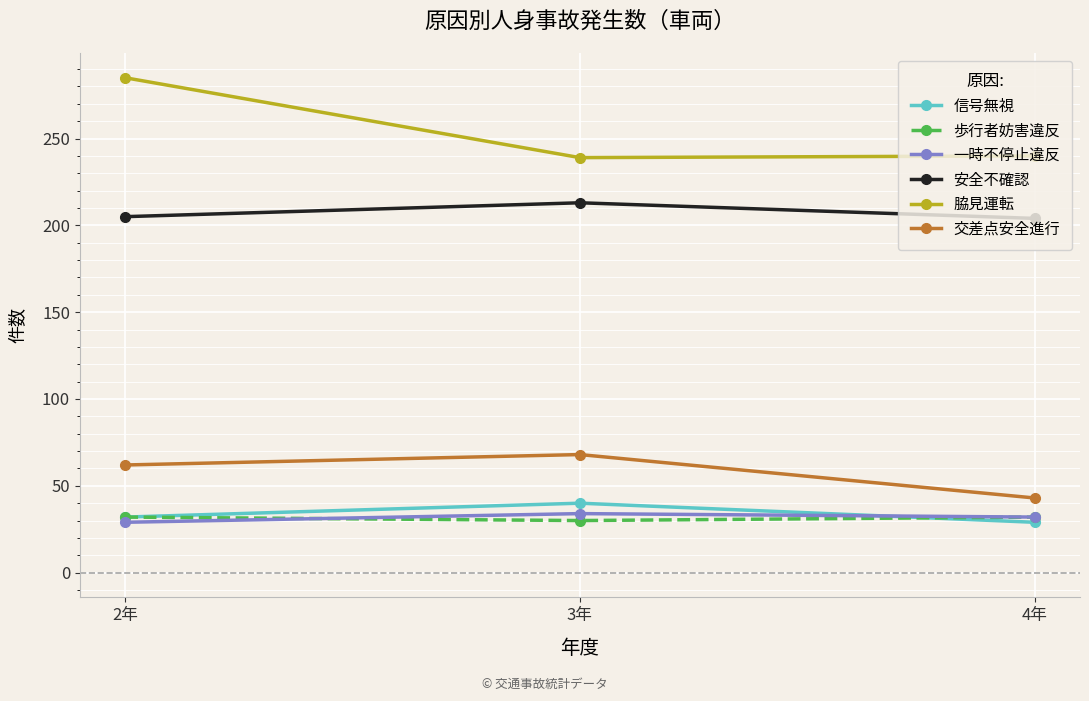

What is the difference between the 歩行者妨害違反 values at 3年 and 2年?

2